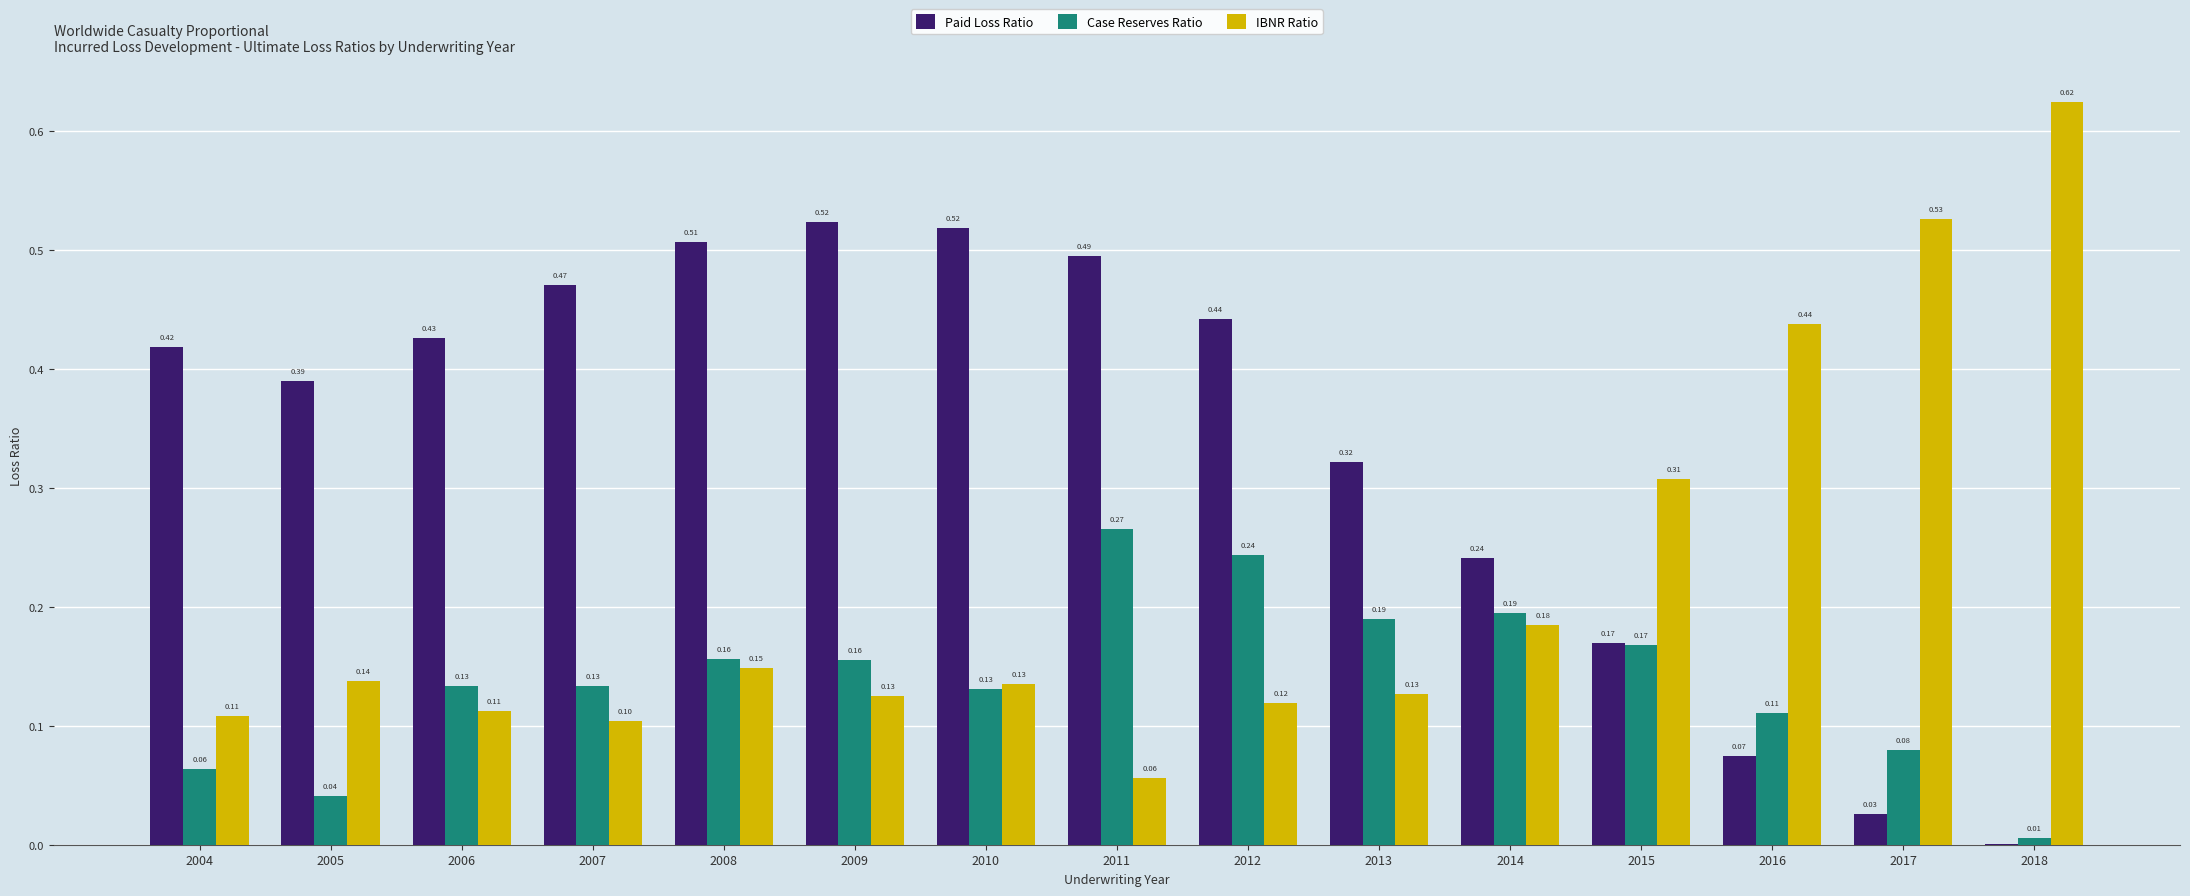

Which series has the largest total across all categories?

Paid Loss Ratio